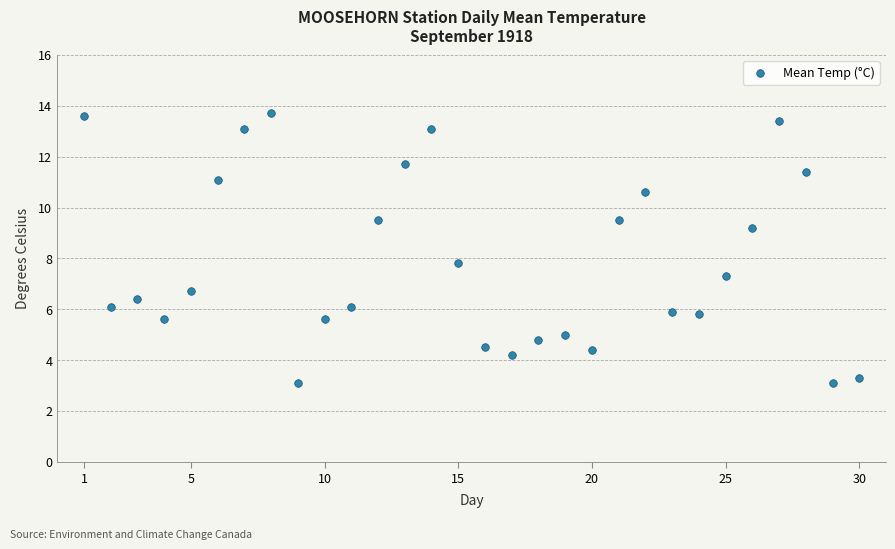

What is the range of X values (max minus min)?

29.0